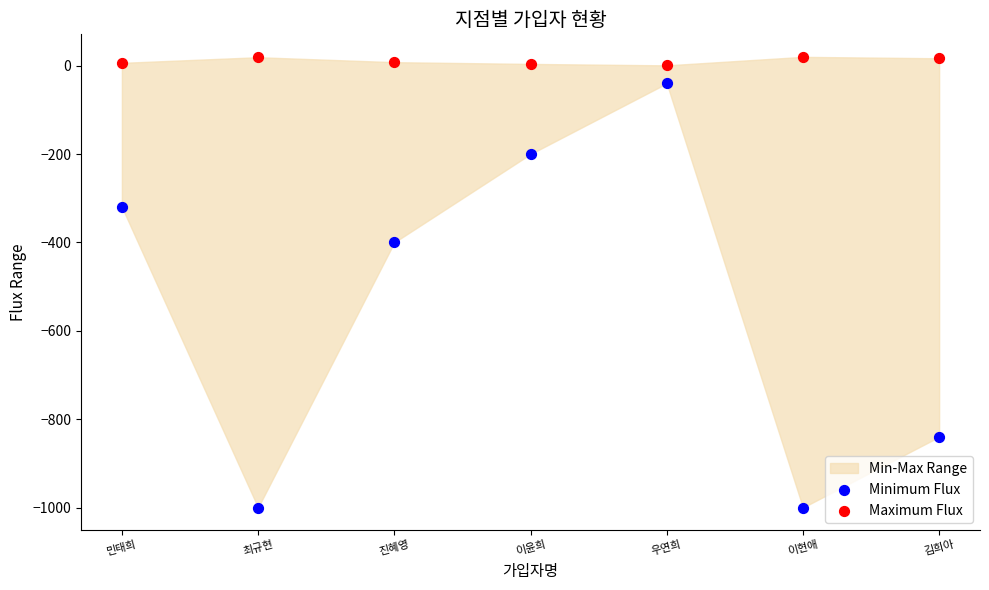

Which series has the widest spread of Y values?

Minimum Flux